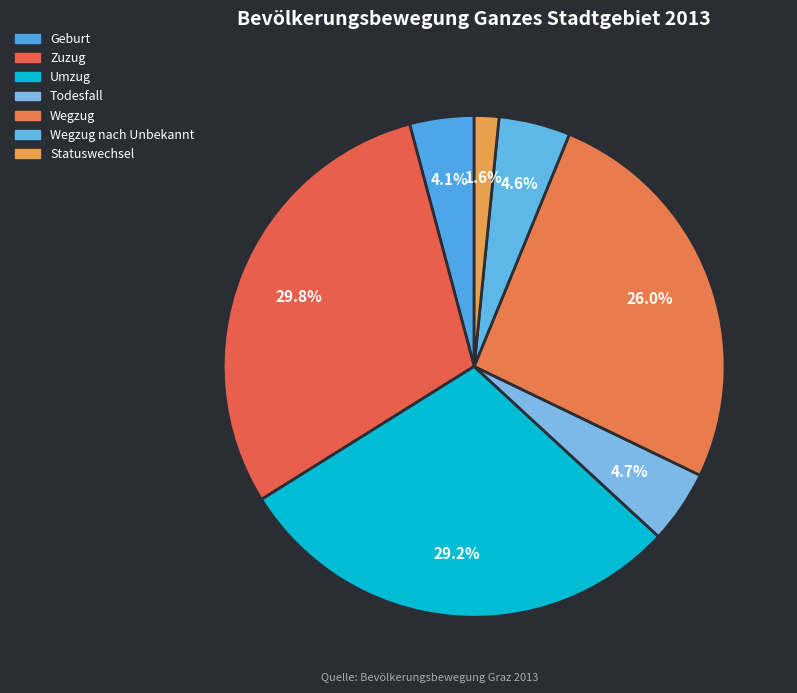

Rank the categories by value from lowest to highest.

Statuswechsel, Geburt, Wegzug nach Unbekannt, Todesfall, Wegzug, Umzug, Zuzug